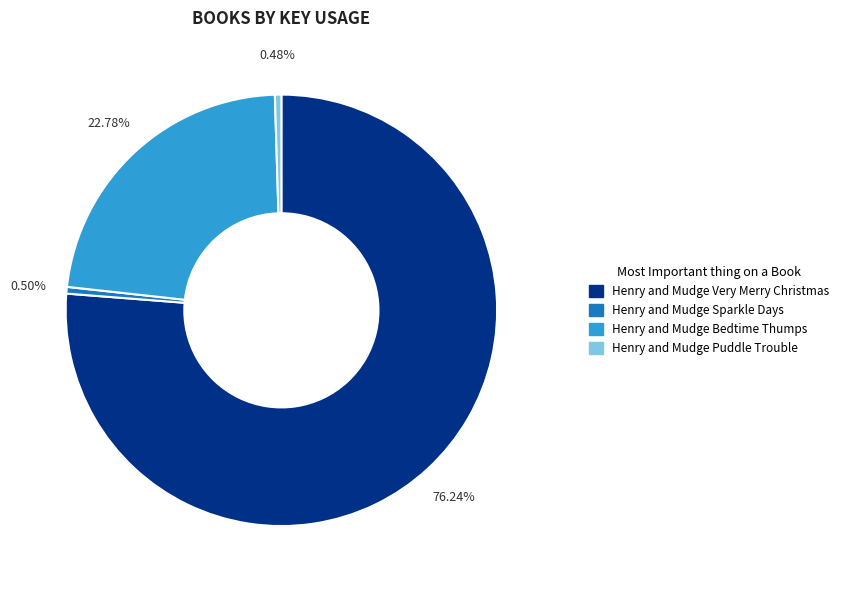

Which slice represents more than half of the pie?

Henry and Mudge Very Merry Christmas